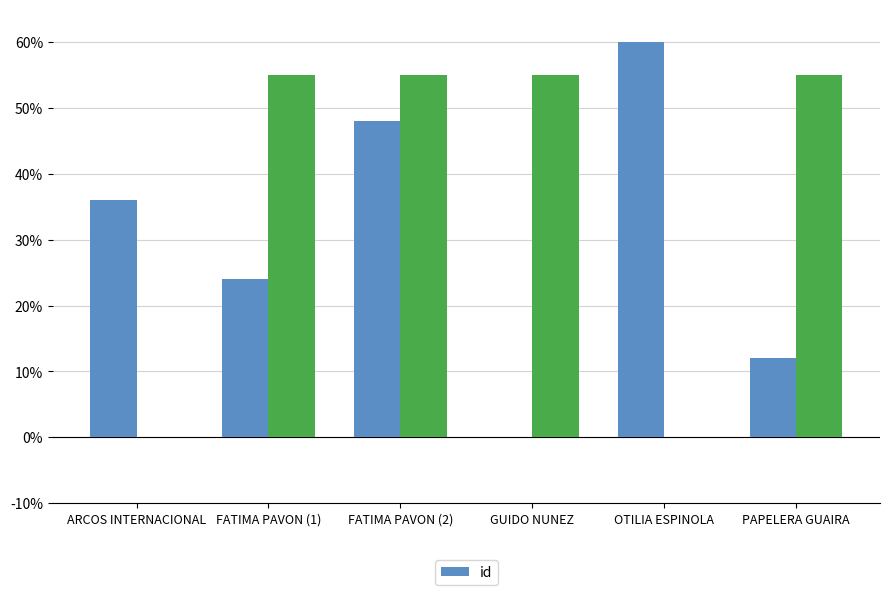

What is the value of the 1st bar from the left?

0.4